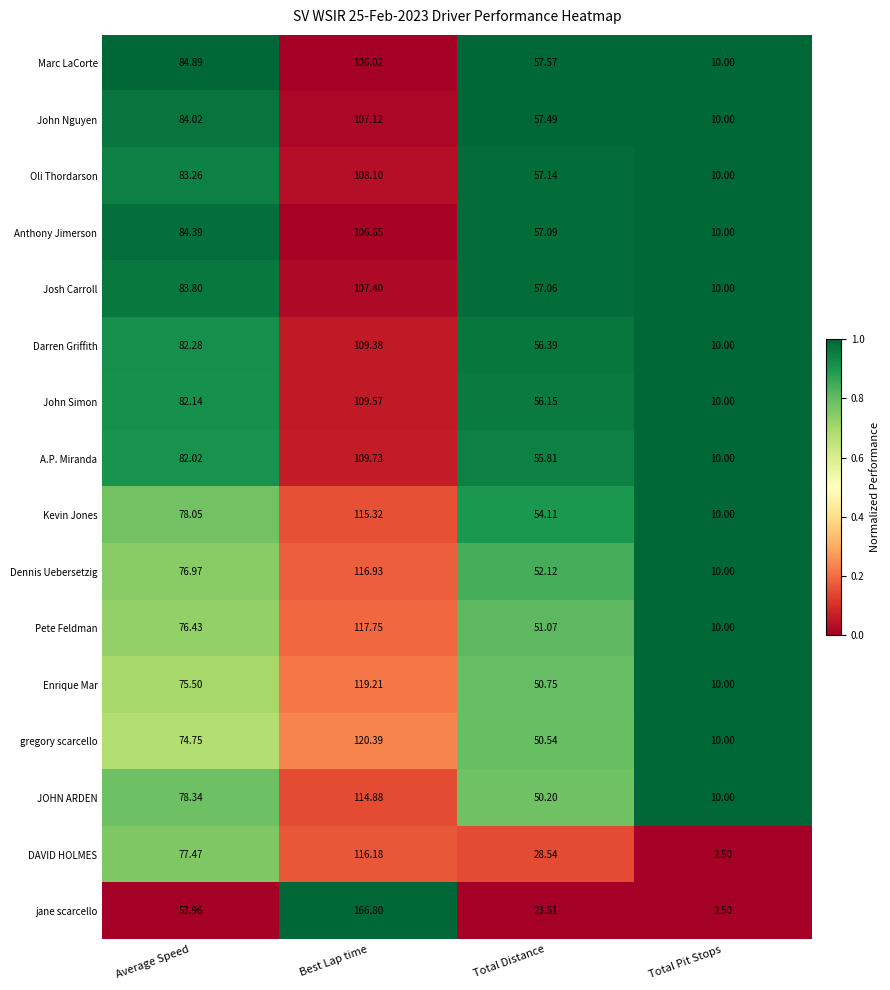

Which series has the widest spread of values?

jane scarcello